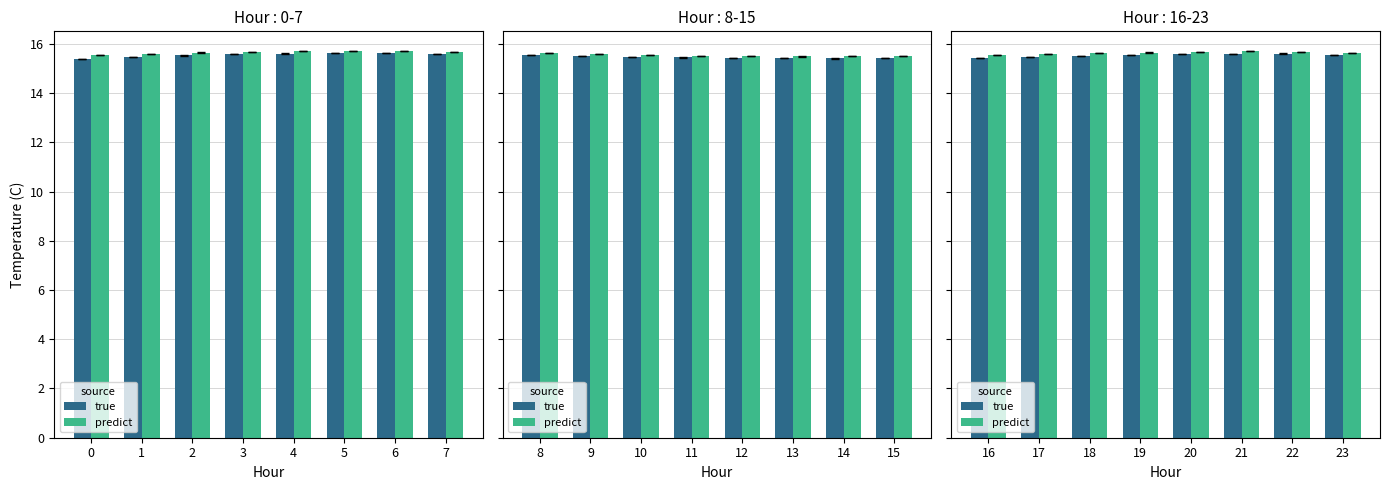

The true series shows 15.6 at 22. True or false?

True